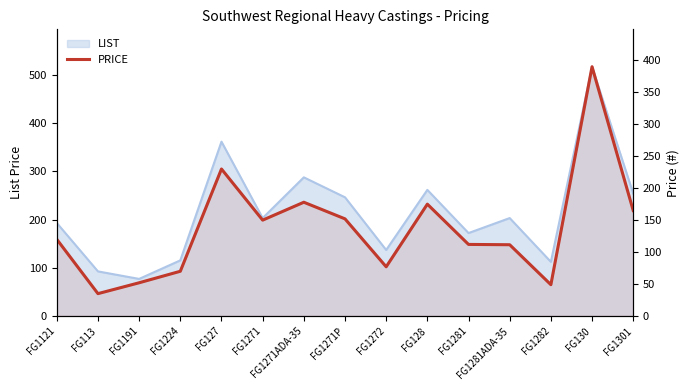

The chart shows a value of 191.1 at FG1281ADA-35. True or false?

False